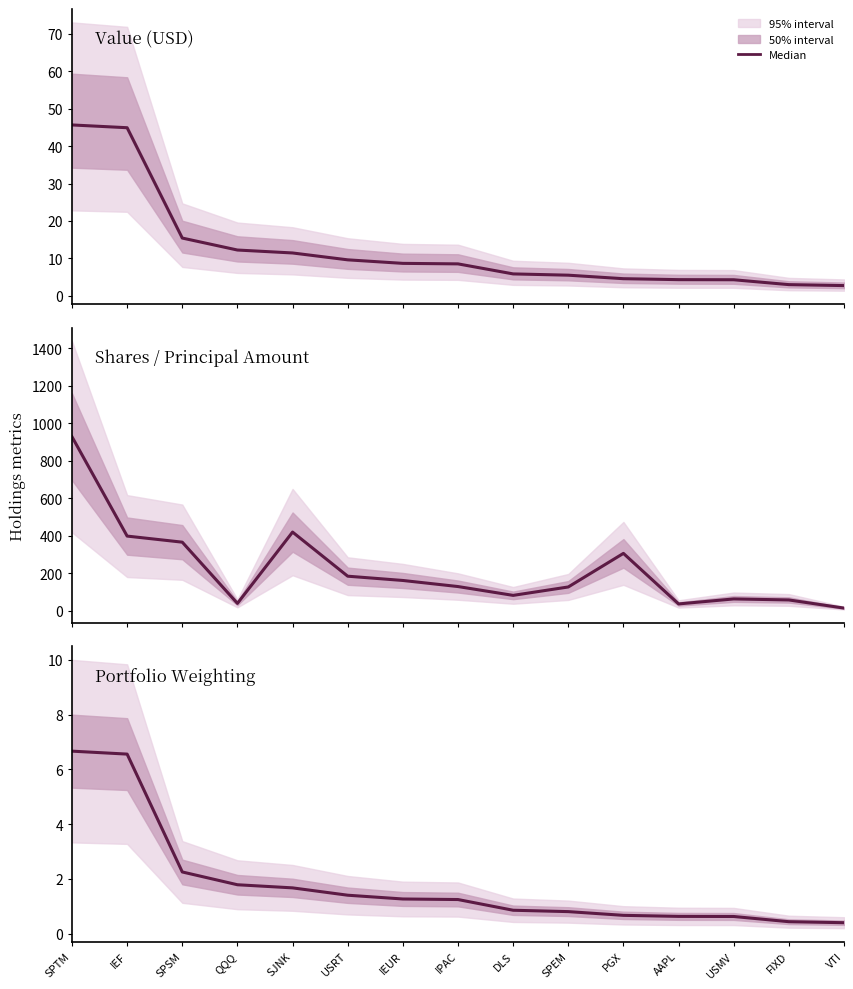

How many values are below 1?

7